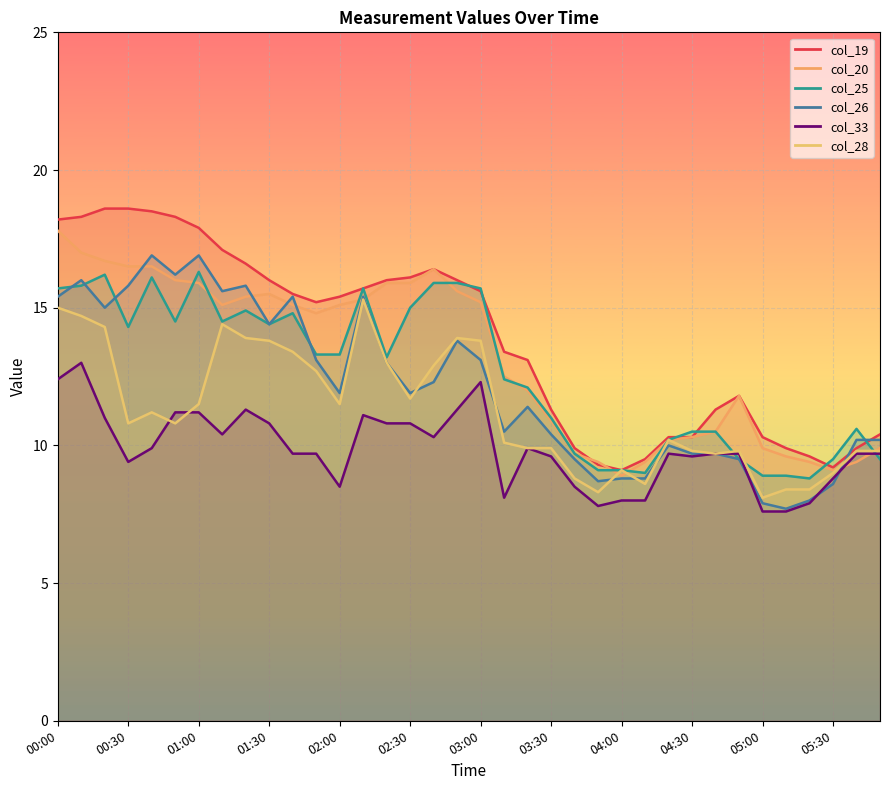

What are all the series names shown in the legend?

col_19, col_20, col_25, col_26, col_33, col_28